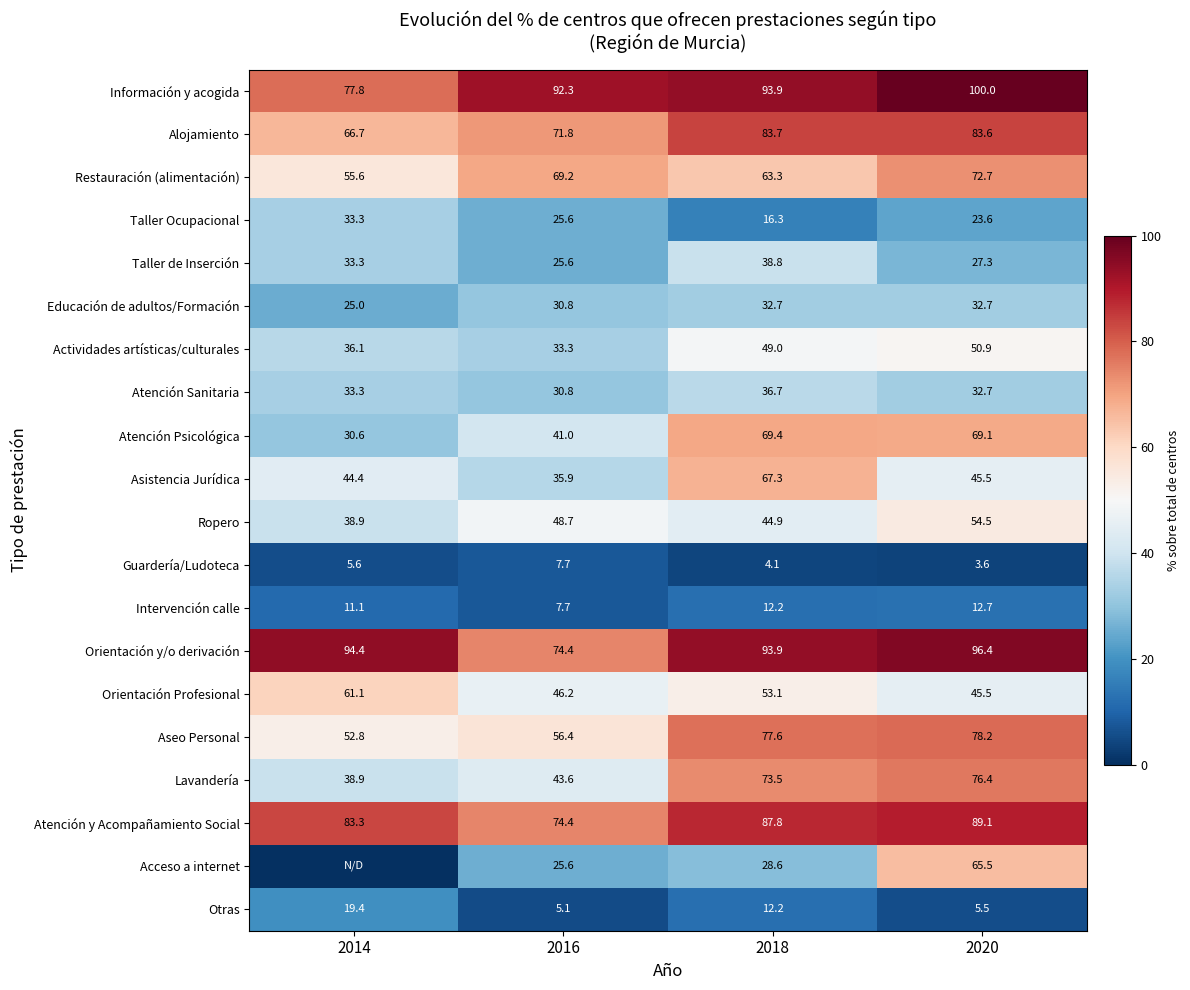

What is the spread (max minus min) of values at 2018?

89.8